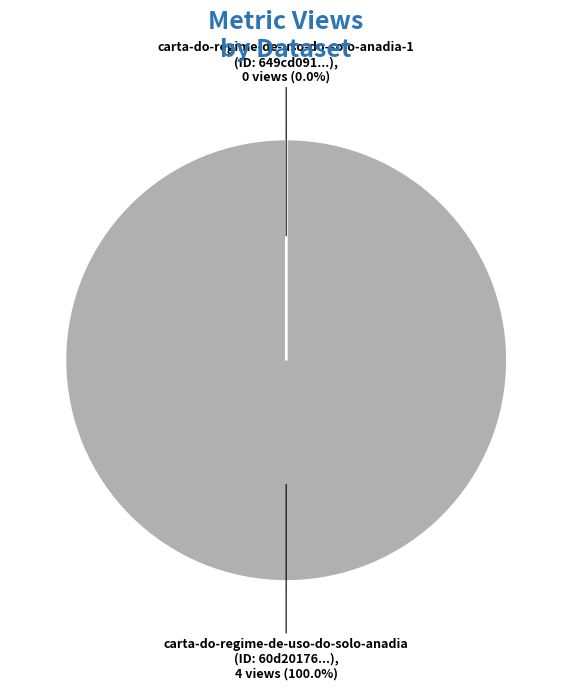

How many segments does this pie chart have?

2